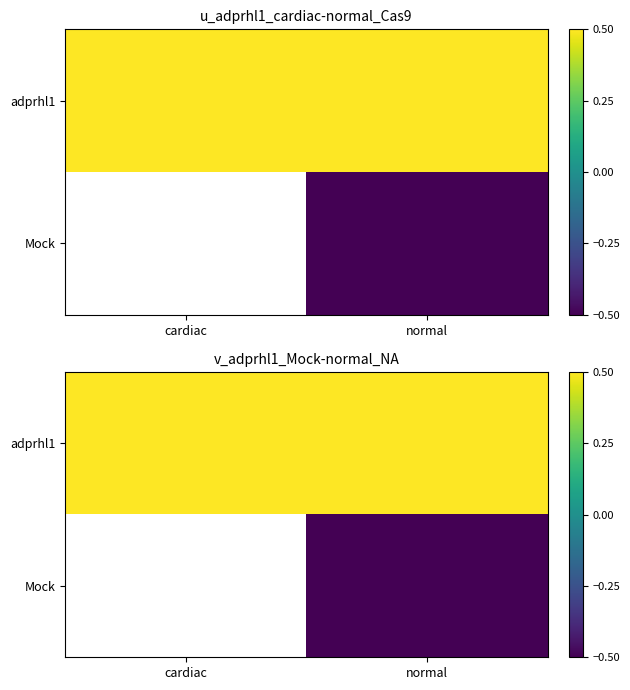

Is the value of Mock at normal greater than the value of adprhl1 at cardiac?

No